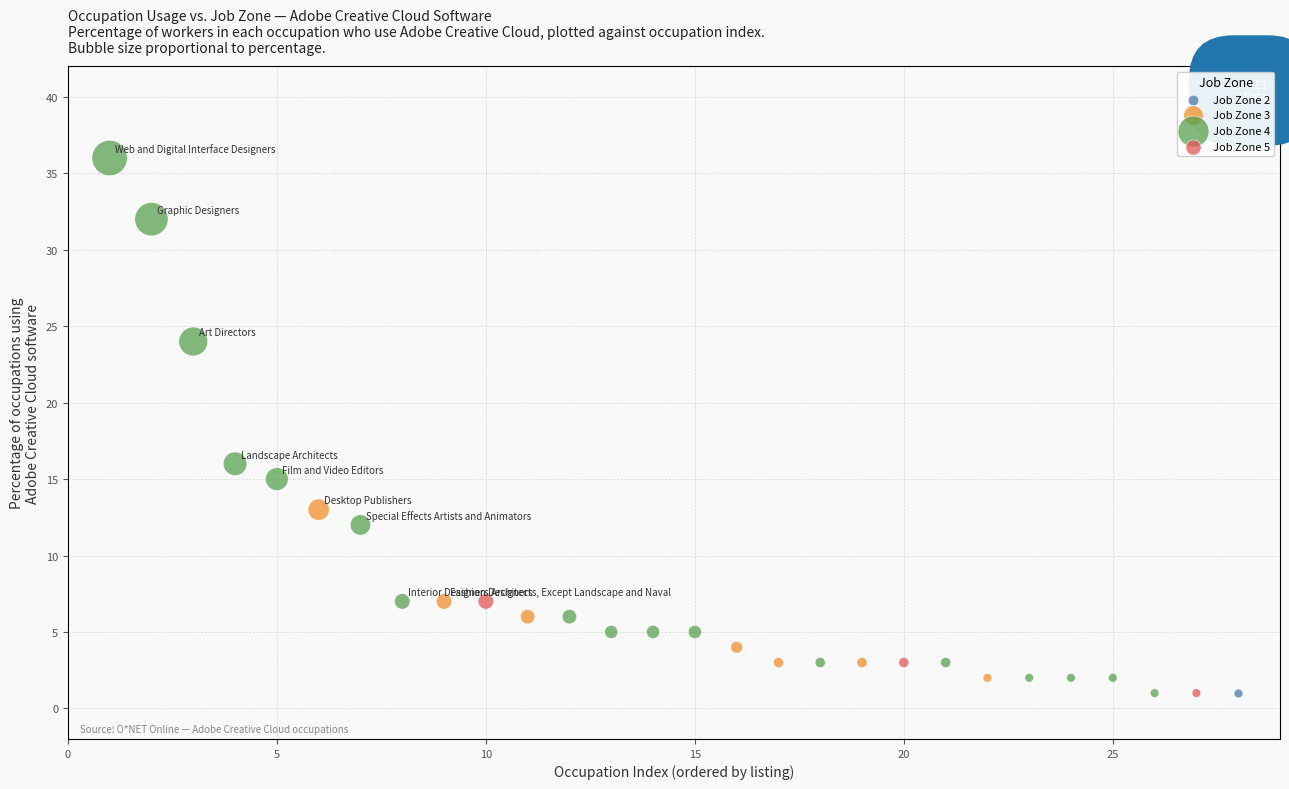

What are all the series names shown in the legend?

Job Zone 2, Job Zone 3, Job Zone 4, Job Zone 5